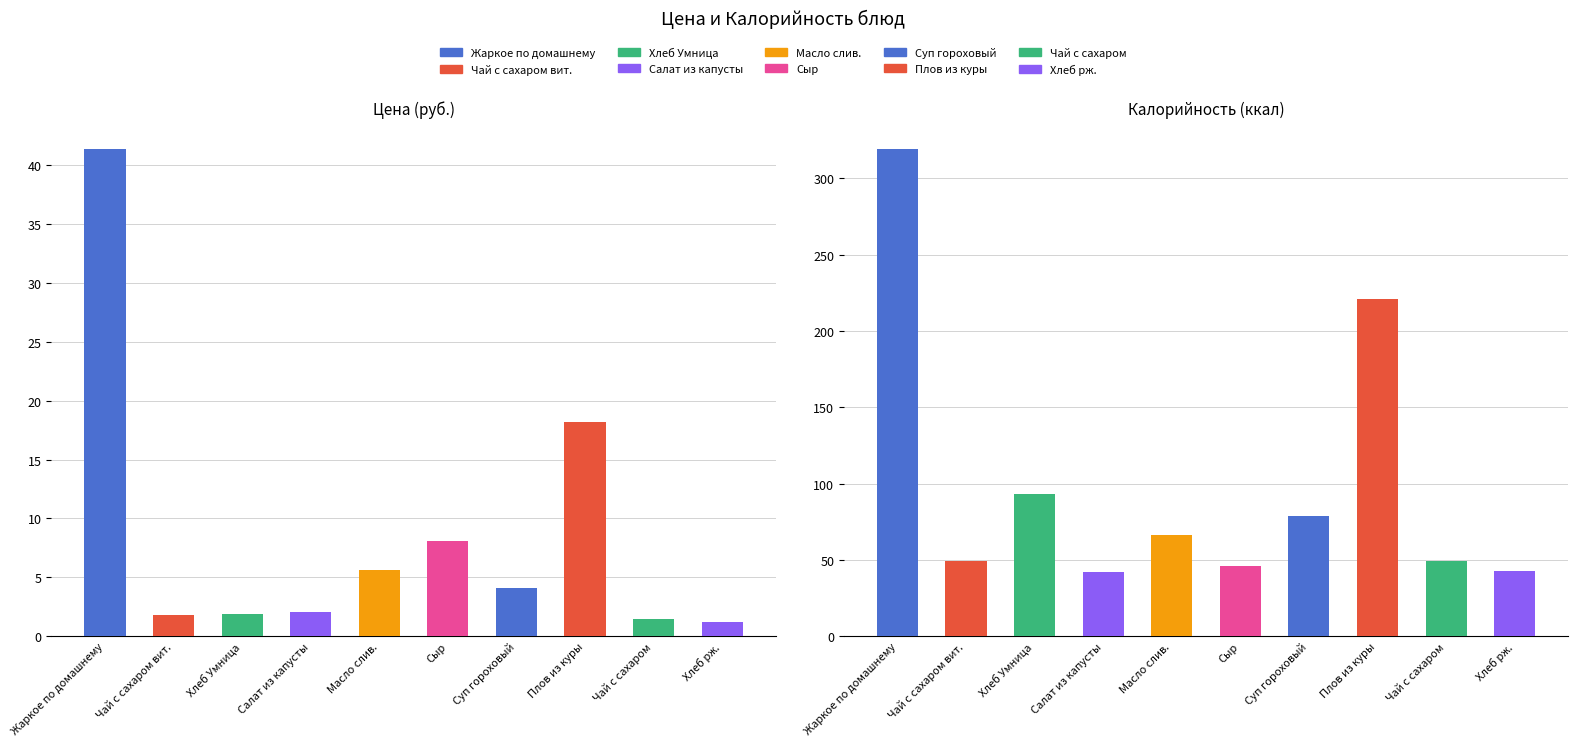

The Калорийность series shows 301.3 at Плов из куры. True or false?

False